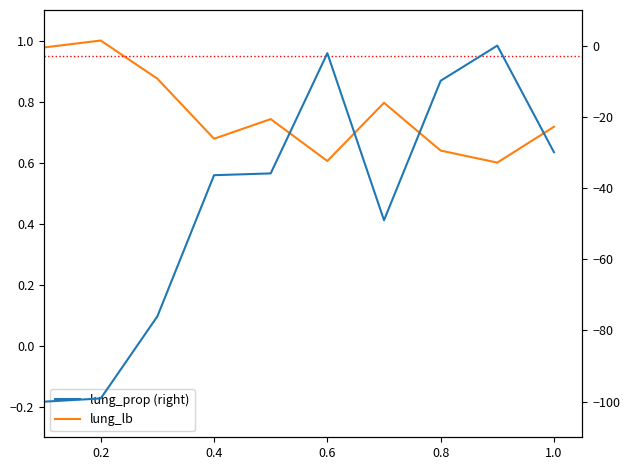

True or false: lung_lb and lung_prop (right) intersect in this chart.

False